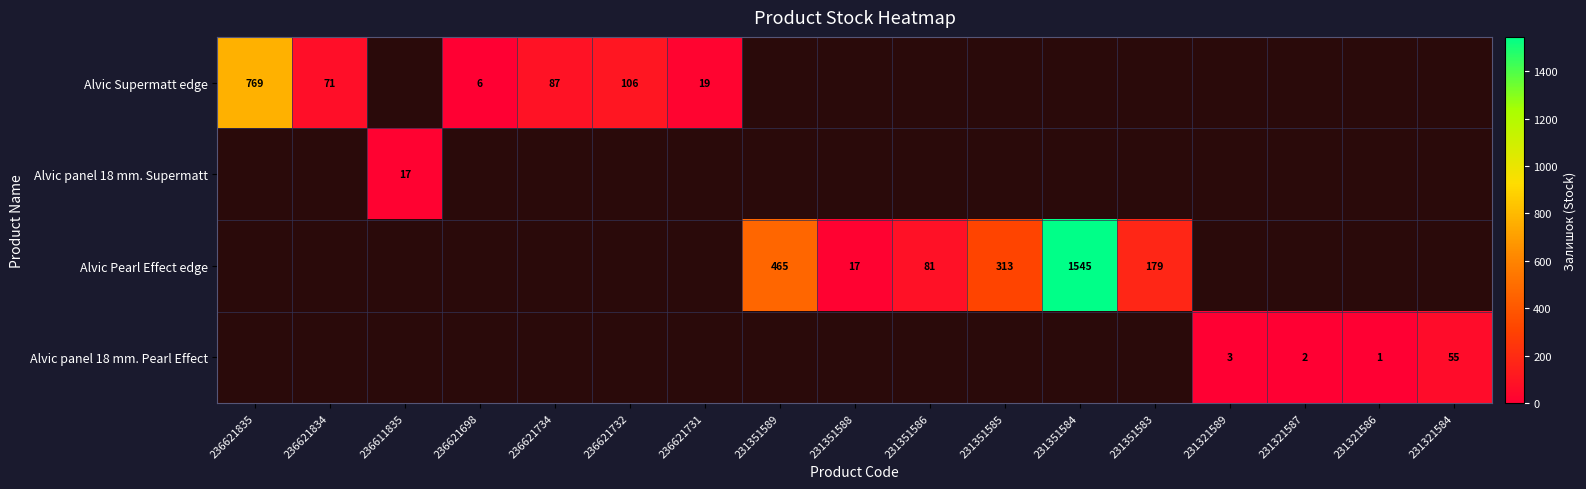

True or false: Alvic Pearl Effect edge has a value of 221 at 231351589.

False